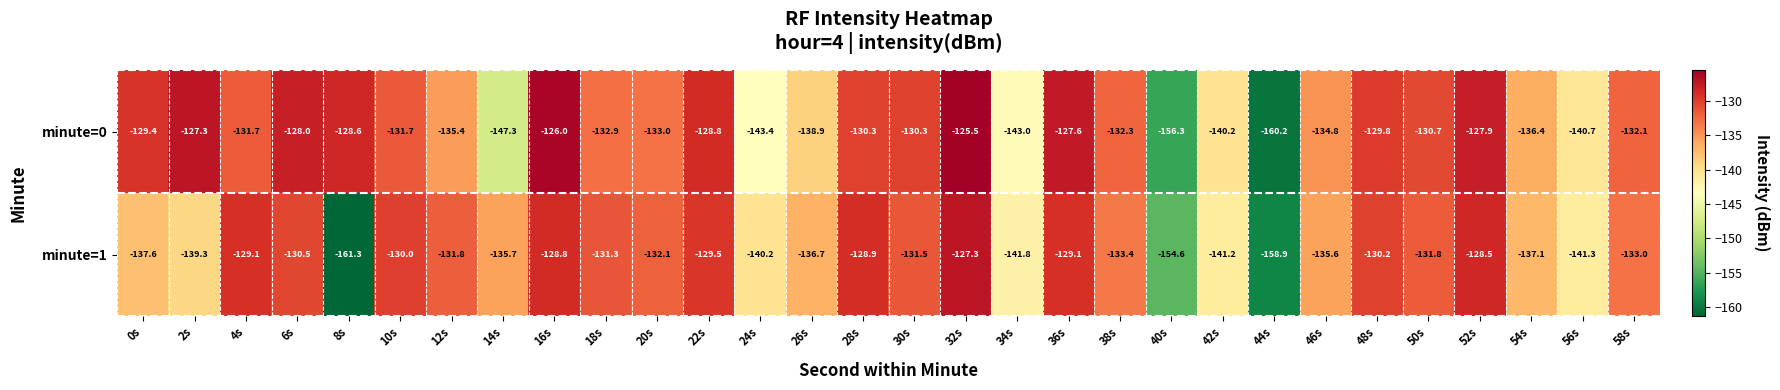

What is the average value of the minute=1 series?

-135.9